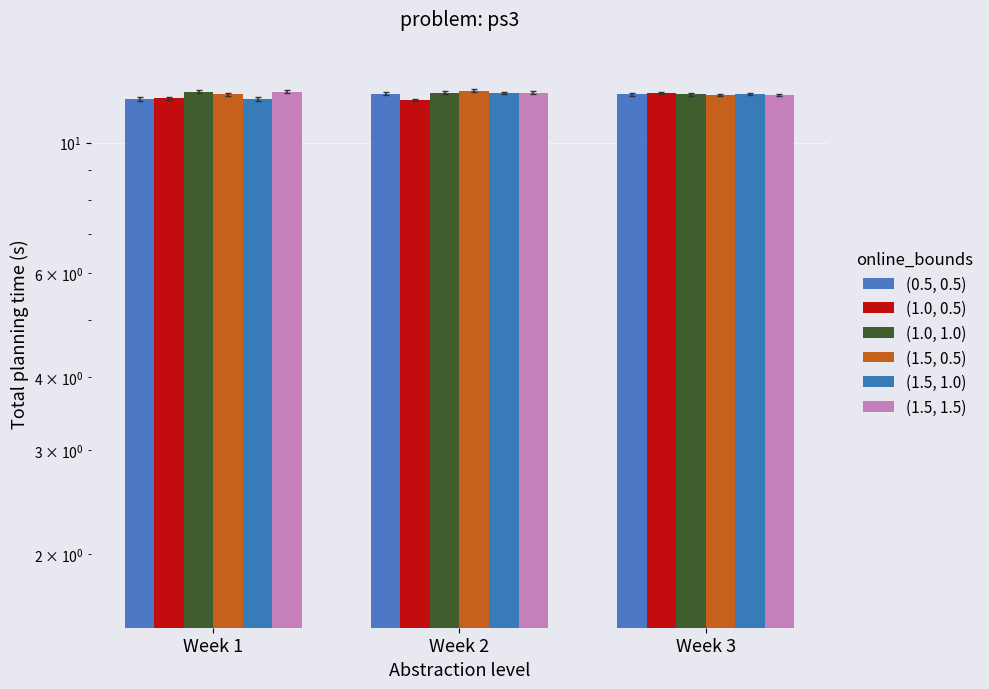

What is the maximum value shown in the chart?

12.2